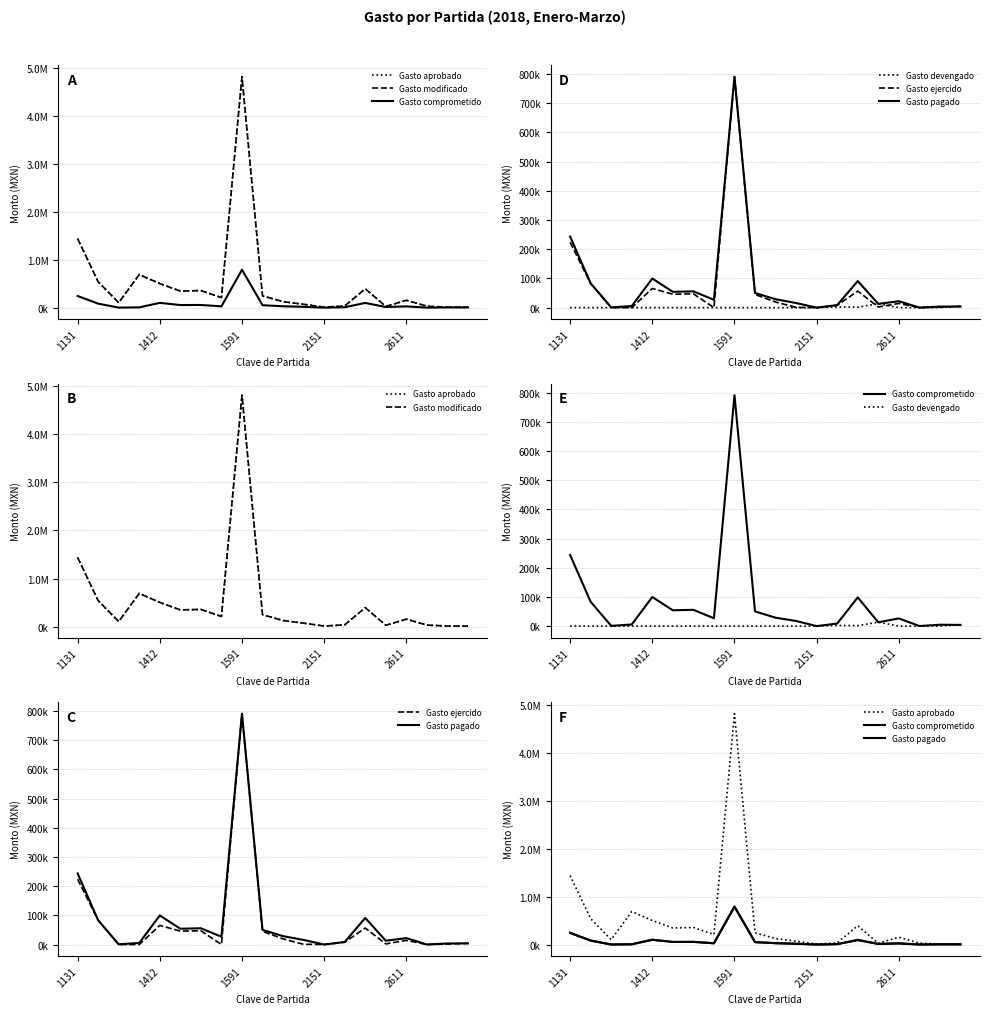

Between 2611 and 14, which series saw the biggest shift?

Gasto aprobado